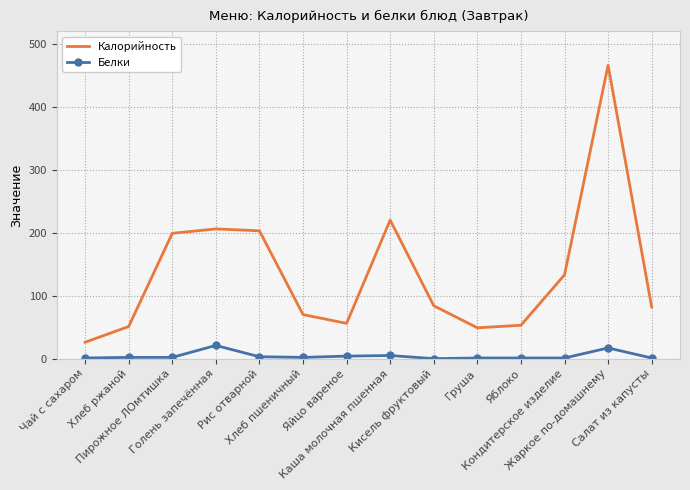

What is the lowest value of the Калорийность series?

26